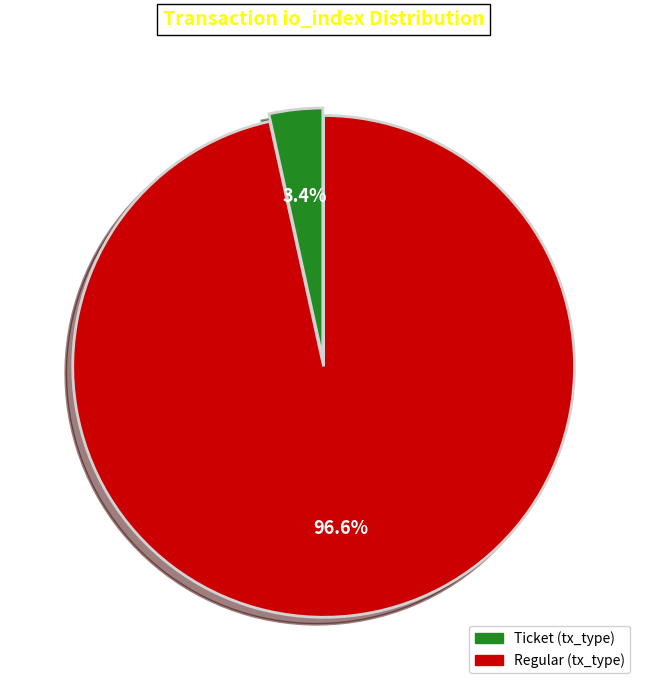

Which category has the smallest portion of the pie?

Ticket (tx_type)